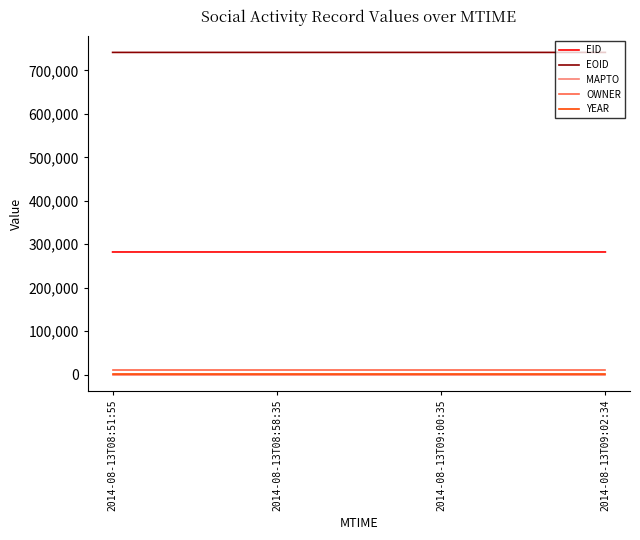

True or false: EID and MAPTO cross at least once.

False